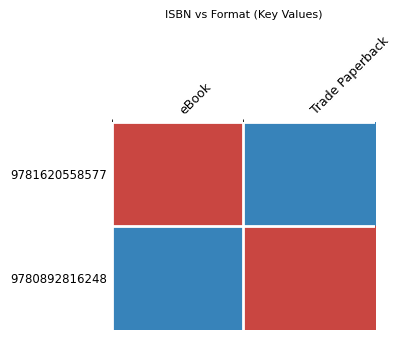

What is the difference between the highest and lowest values at eBook?

2